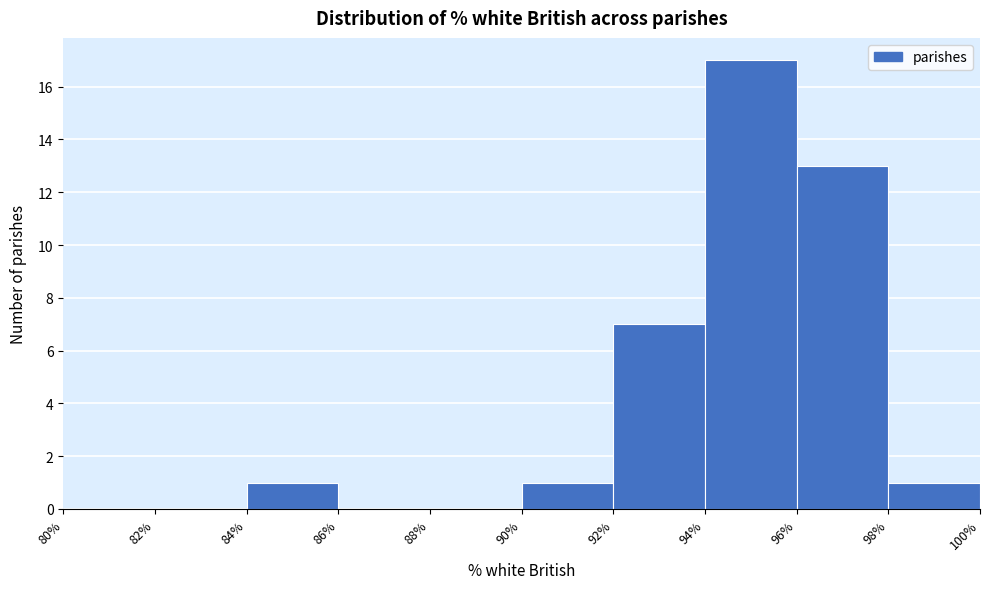

Reading left to right, transcribe this chart: for each bar, give the range it covers on the x-axis and its height. The values are not printed on the chart, so give them approximately, as read against the axis.

80% to 82%: 0
82% to 84%: 0
84% to 86%: 1
86% to 88%: 0
88% to 90%: 0
90% to 92%: 1
92% to 94%: 7
94% to 96%: 17
96% to 98%: 13
98% to 100%: 1